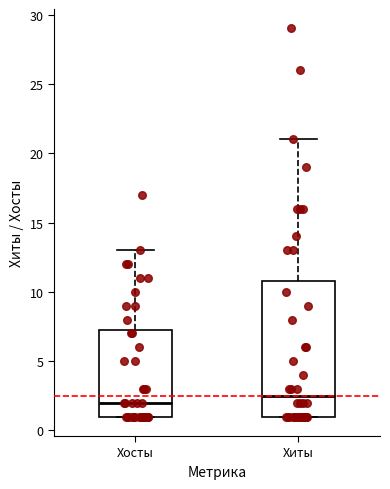

Reading left to right, read every box against the y-axis: the position of its median line, the range the box covers, and the ends of its whiskers. The values are not printed on the chart, so give them approximately, as read against the axis.

Хосты: median 2.0, box 1.0 to 7.5, whiskers 1.0 to 13.0
Хиты: median 2.5, box 1.0 to 11.0, whiskers 1.0 to 21.0